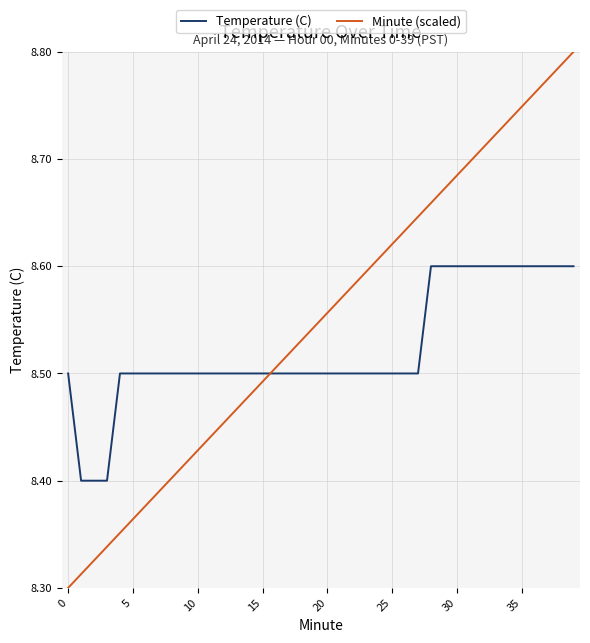

Rank the series by their average value, from highest to lowest.

Minute (scaled), Temperature (C)